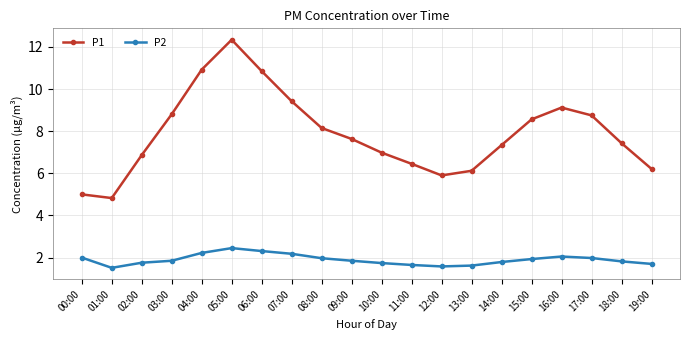

What is the highest value of the P1 series?

12.3